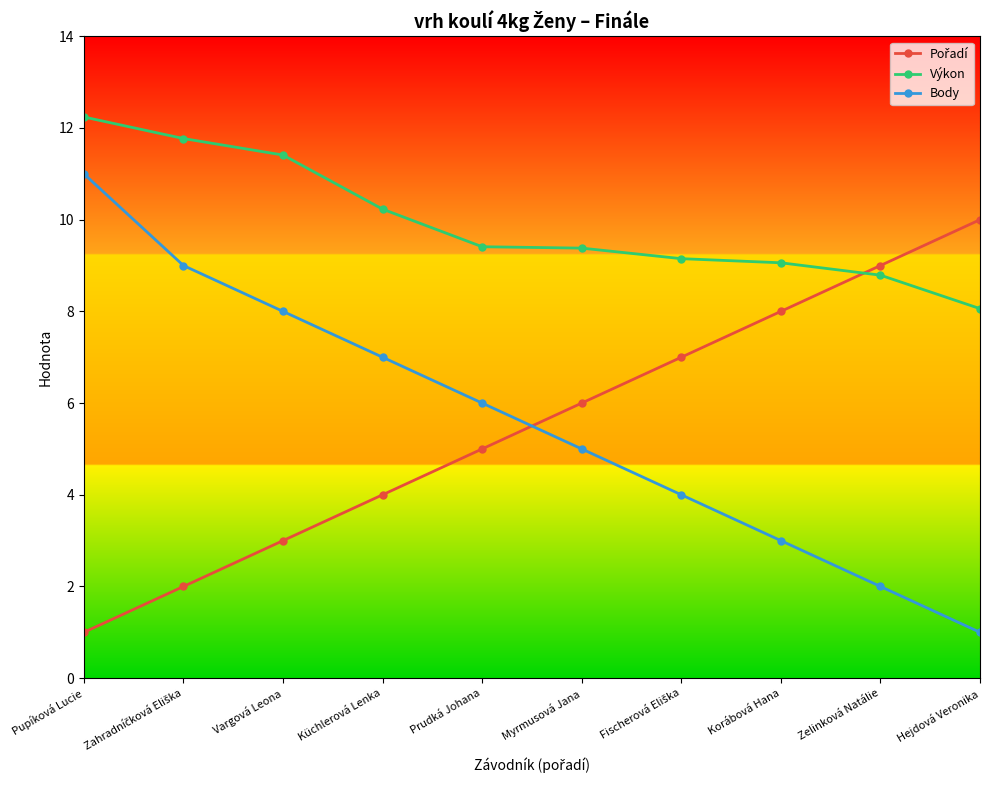

What is the label of the 6th point from the right?

Prudká Johana